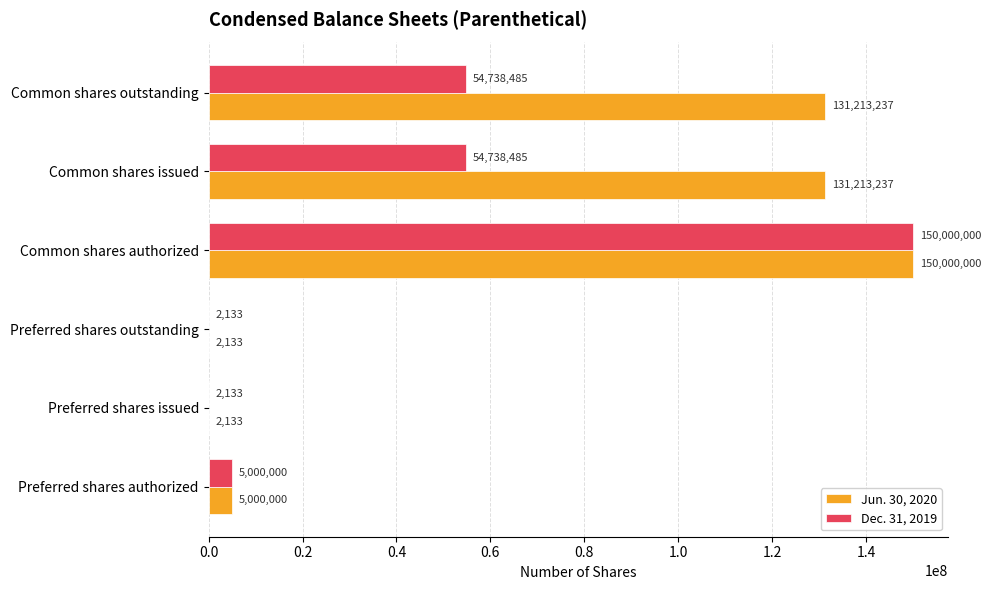

What is the highest value of the Jun. 30, 2020 series?

150000000